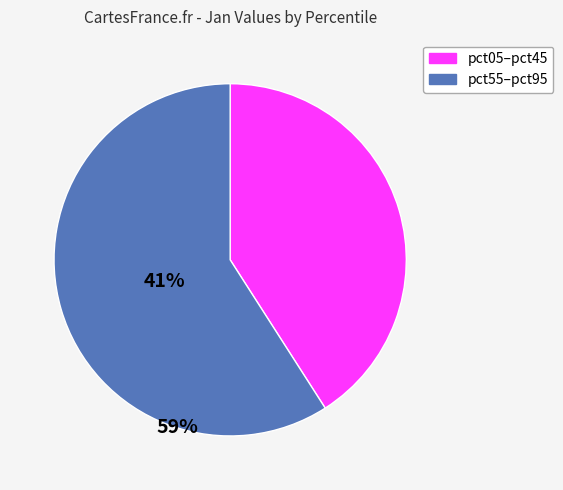

Is there a majority slice in this chart?

Yes